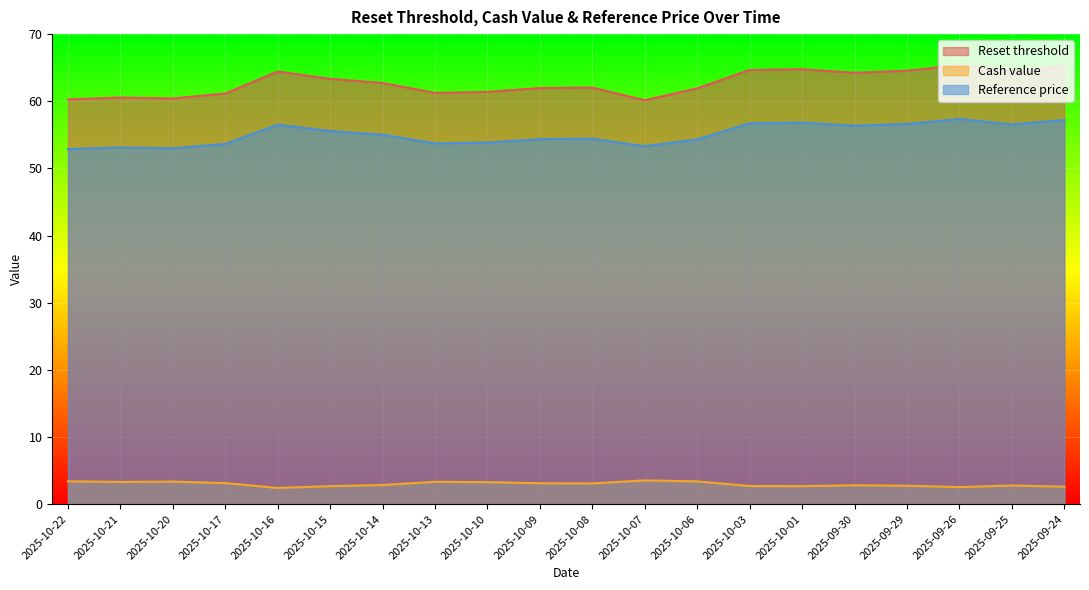

Rank the series by their maximum value, from lowest to highest.

Cash value, Reference price, Reset threshold